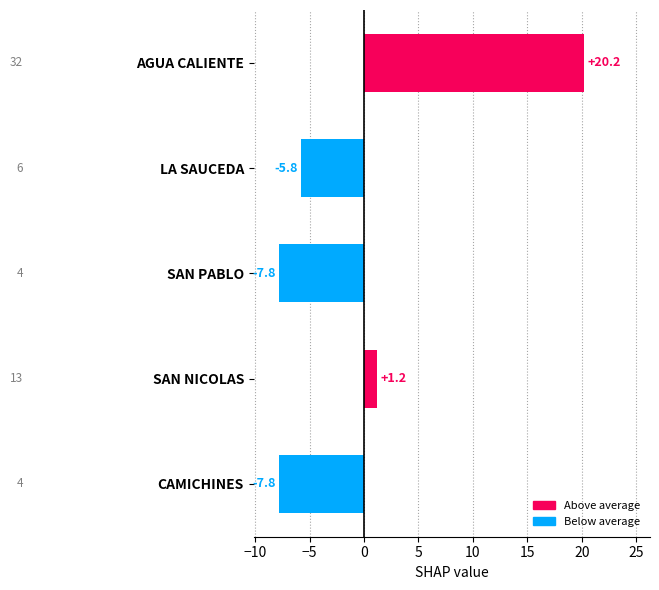

Between AGUA CALIENTE and SAN NICOLAS, which is larger?

AGUA CALIENTE